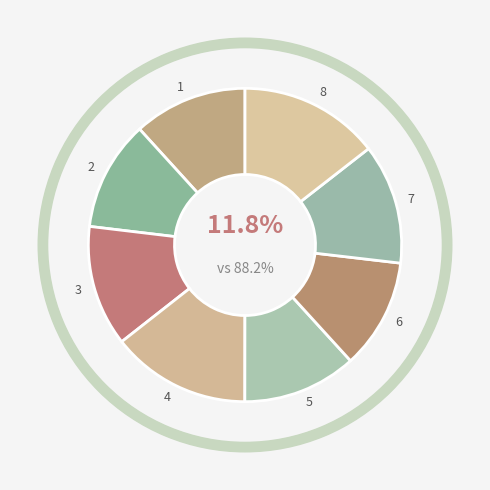

To the nearest percent, what is the difference between the 6 and 4 slice percentages?

3%